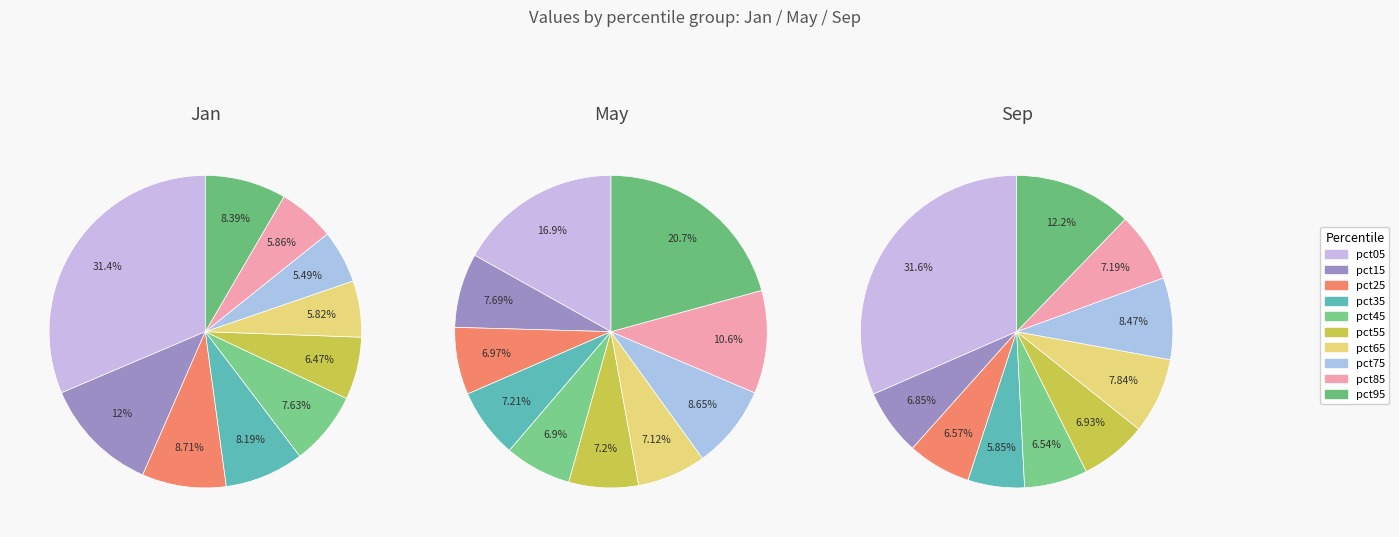

The pct85 slice represents 21% of the pie. True or false?

False